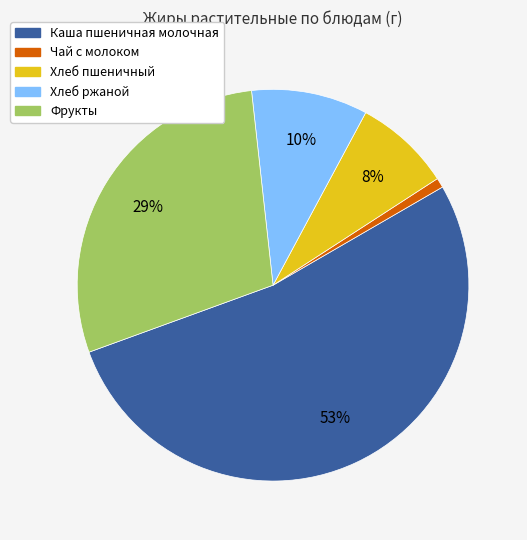

Does any single category account for the majority?

Yes